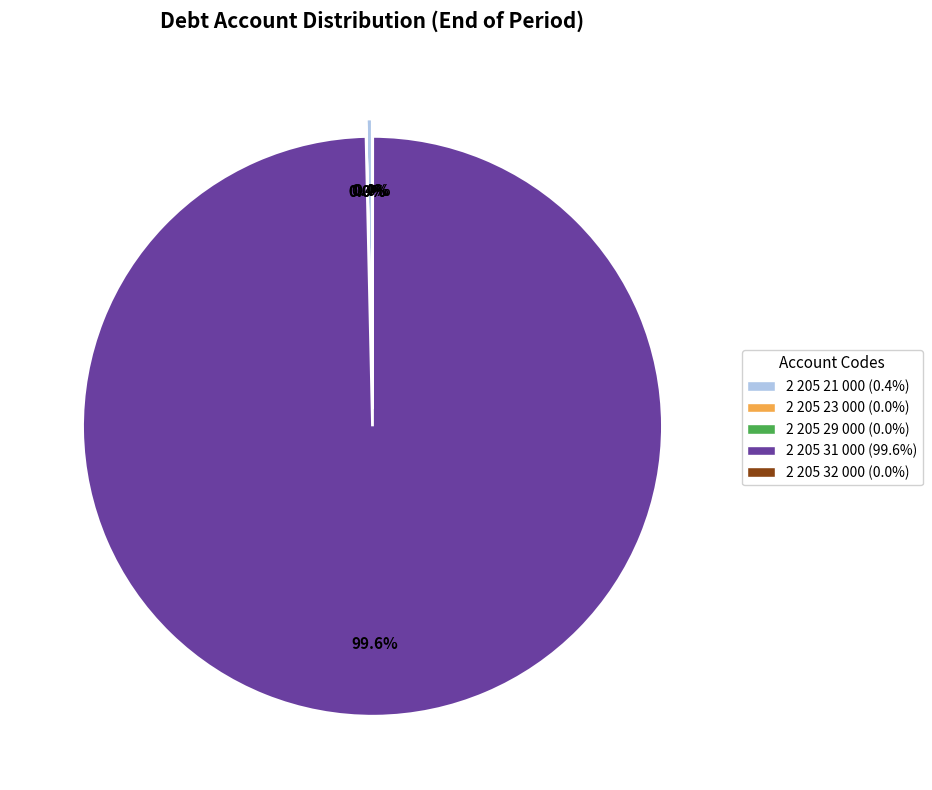

Which slice is the largest?

2 205 31 000